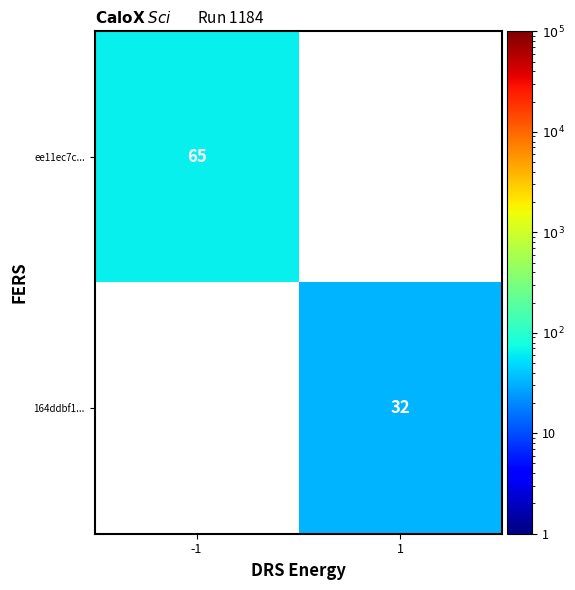

The value of 164ddbf1... at 1 is 32. True or false?

True